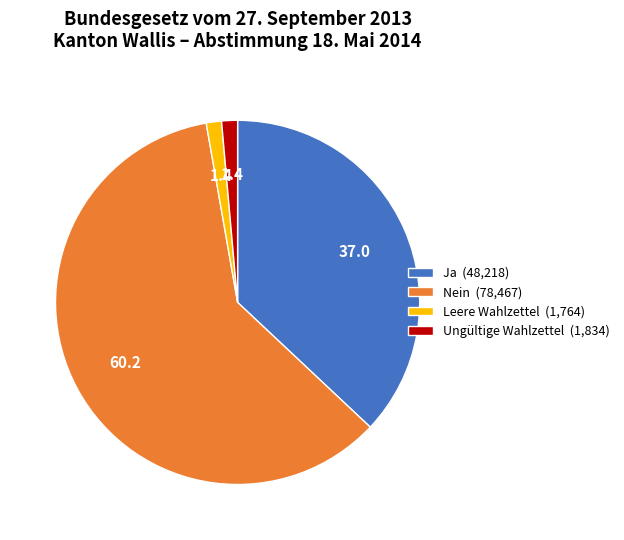

Does any single category account for the majority?

Yes